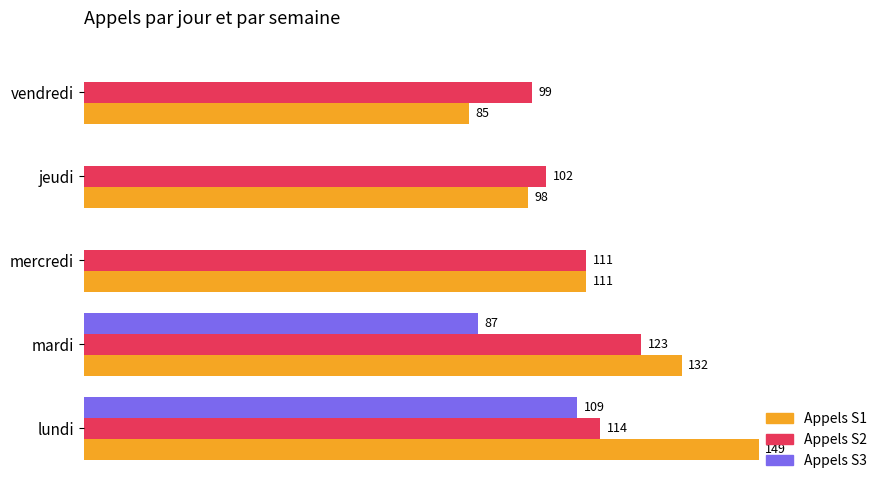

Which label corresponds to the largest value in the chart?

lundi